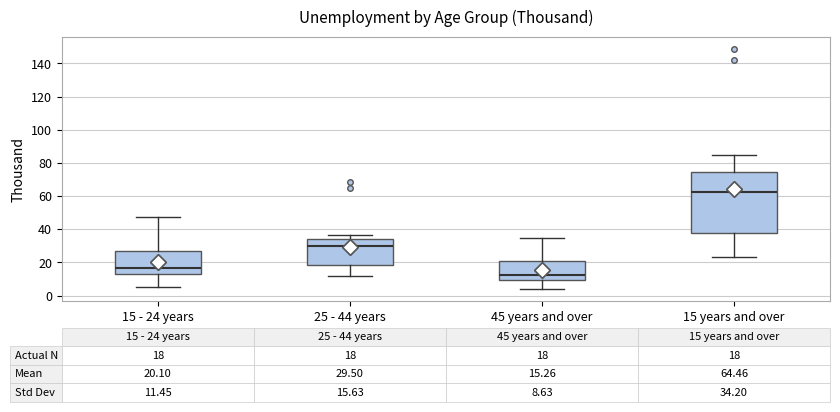

Comparing the boxes themselves (not the whiskers), which one is the tallest?

15 years and over